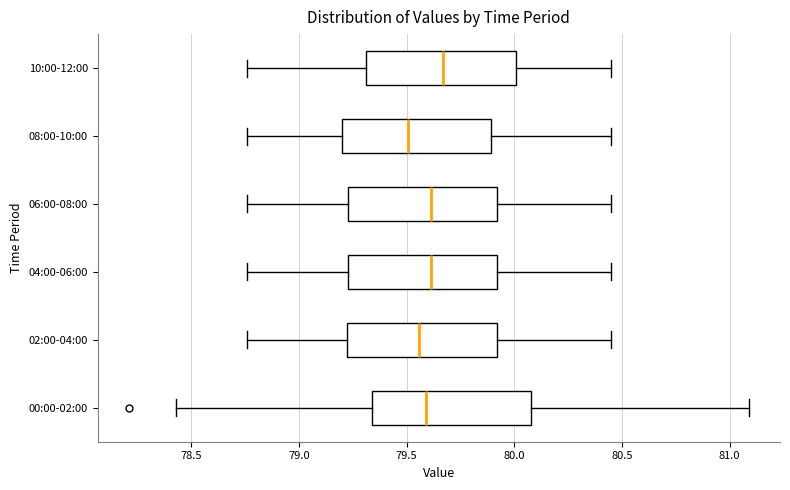

Reading bottom to top, read every box against the x-axis: the position of its median line, the range the box covers, and the ends of its whiskers. The values are not printed on the chart, so give them approximately, as read against the axis.

00:00-02:00: median 79.60, box 79.35 to 80.10, whiskers 78.45 to 81.10
02:00-04:00: median 79.55, box 79.20 to 79.90, whiskers 78.75 to 80.45
04:00-06:00: median 79.60, box 79.25 to 79.90, whiskers 78.75 to 80.45
06:00-08:00: median 79.60, box 79.25 to 79.90, whiskers 78.75 to 80.45
08:00-10:00: median 79.50, box 79.20 to 79.90, whiskers 78.75 to 80.45
10:00-12:00: median 79.65, box 79.30 to 80.00, whiskers 78.75 to 80.45